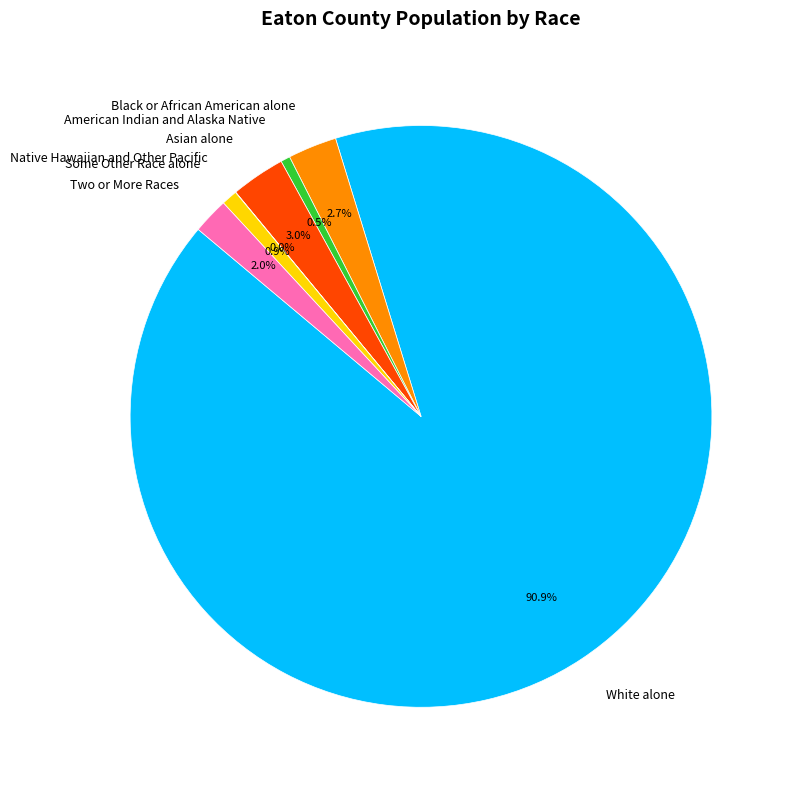

How much of the chart is everything except Some Other Race alone?

99.1%